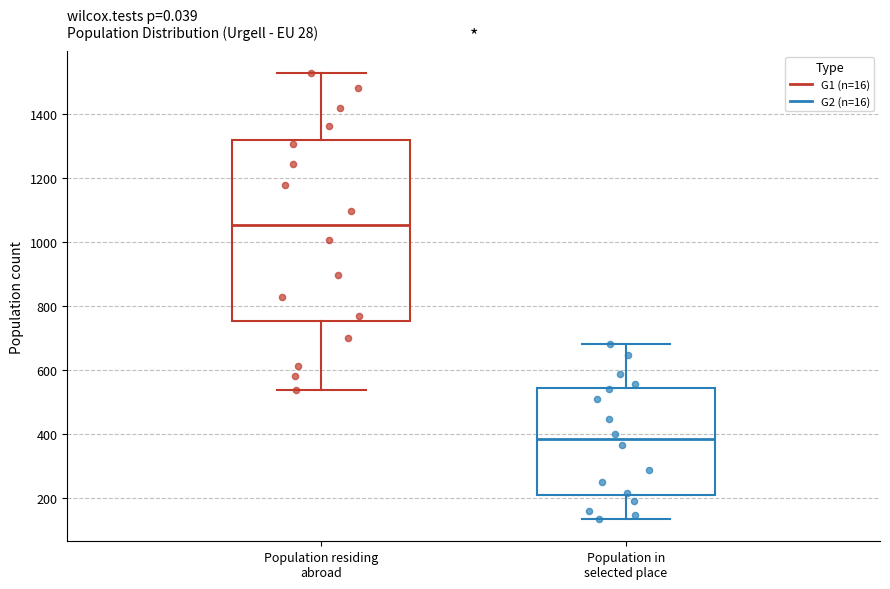

Reading left to right, read every box against the y-axis: the position of its median line, the range the box covers, and the ends of its whiskers. The values are not printed on the chart, so give them approximately, as read against the axis.

Population residing abroad: median 1060, box 760 to 1320, whiskers 540 to 1520
Population in selected place: median 380, box 200 to 540, whiskers 140 to 680